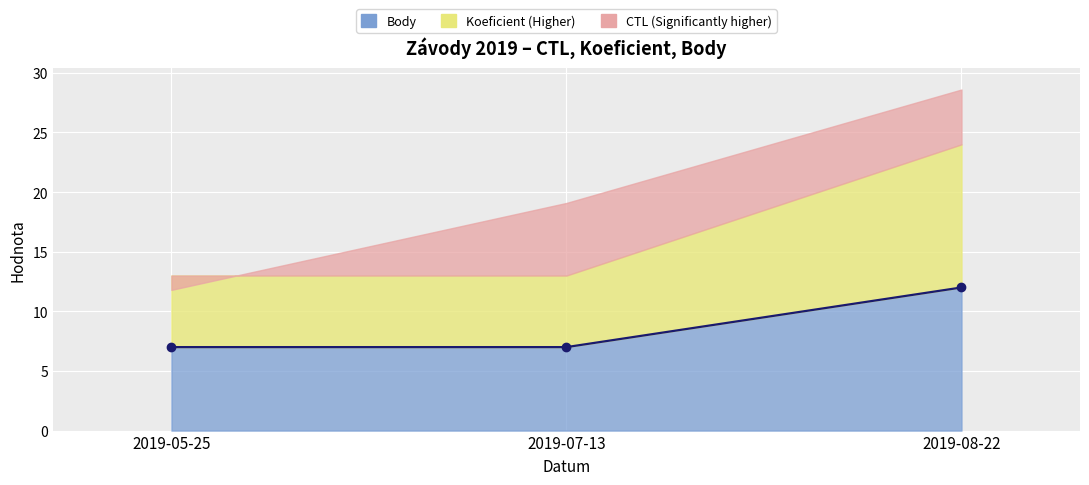

How many values are between 7 and 12?

3